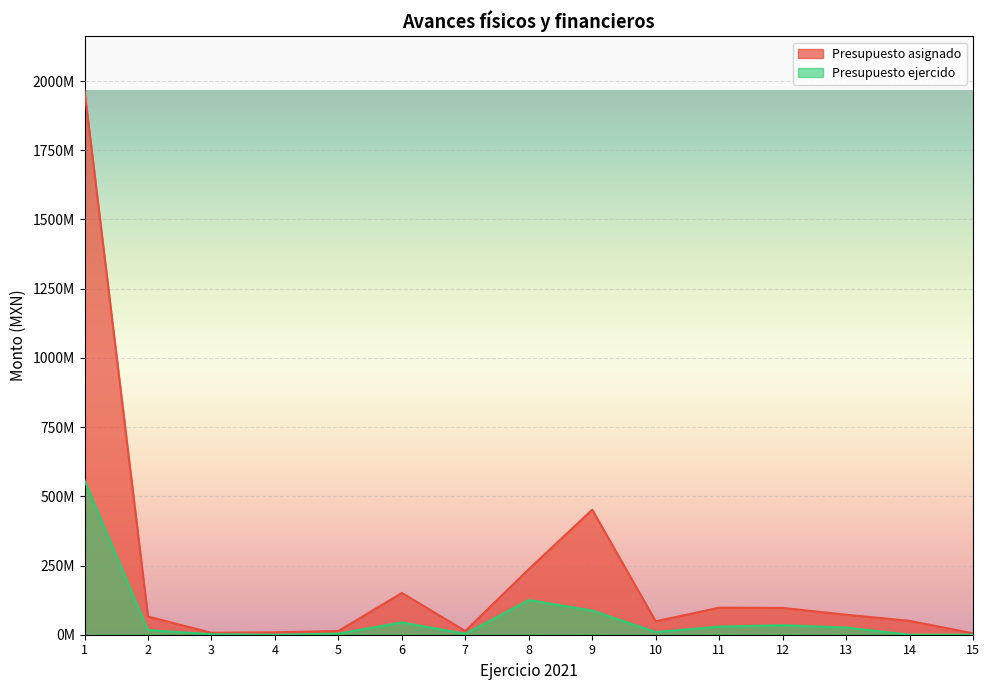

True or false: Presupuesto ejercido and Presupuesto asignado cross at least once.

False